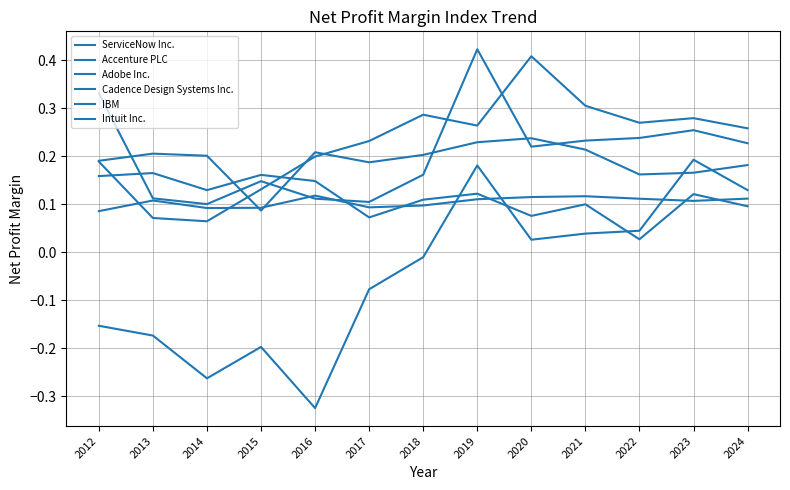

The value of Intuit Inc. at 2013 is 0.1. True or false?

False